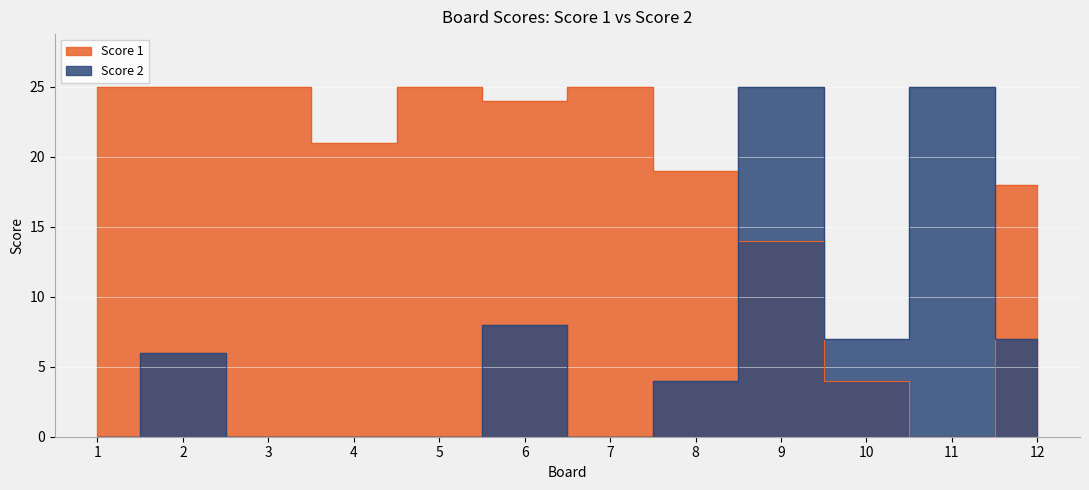

What is the difference between the maximum and minimum values in the Score 2 series?

25